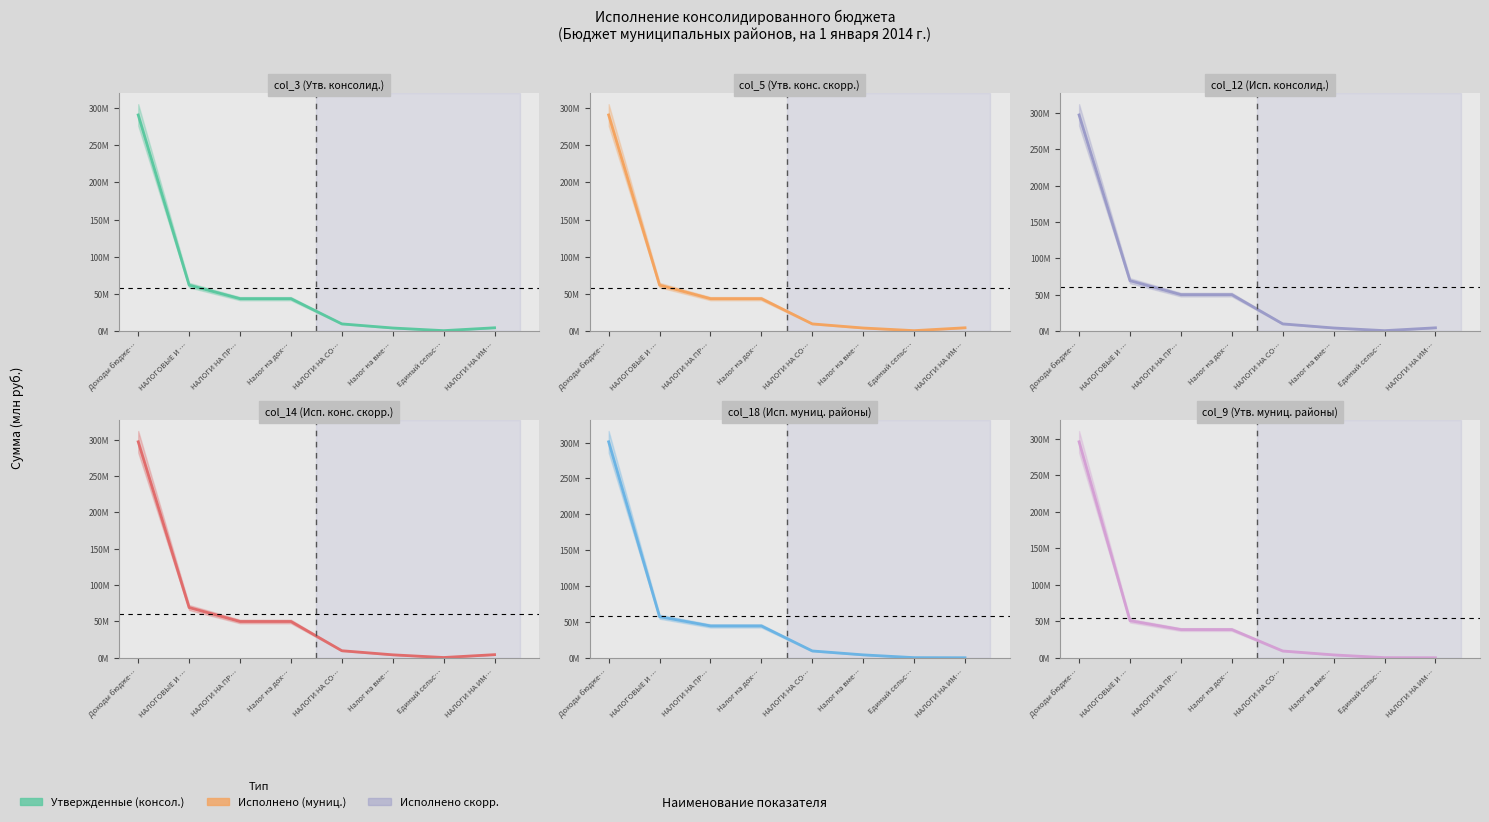

What is the maximum value shown in the chart?

301.1